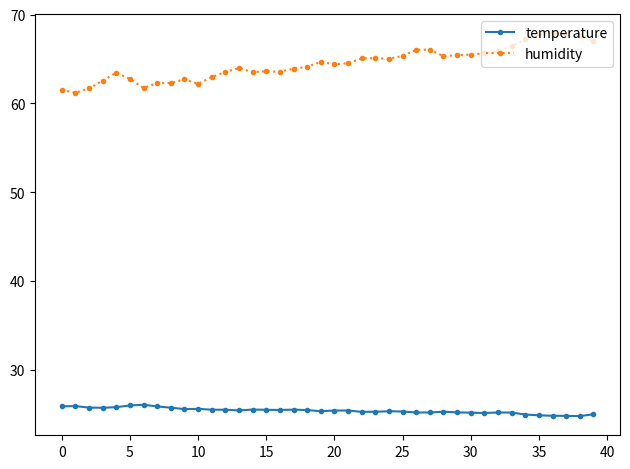

How many data points does each series have?

40